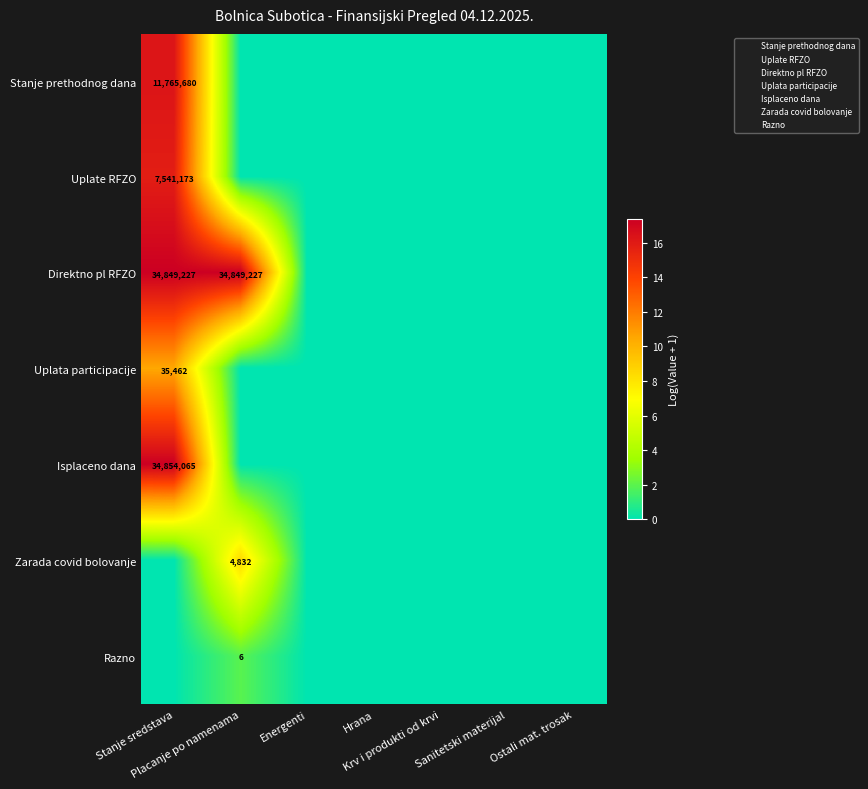

Rank the series at Krv i produkti od krvi from lowest to highest value.

Stanje prethodnog dana, Uplate RFZO, Direktno pl RFZO, Uplata participacije, Isplaceno dana, Zarada covid bolovanje, Razno